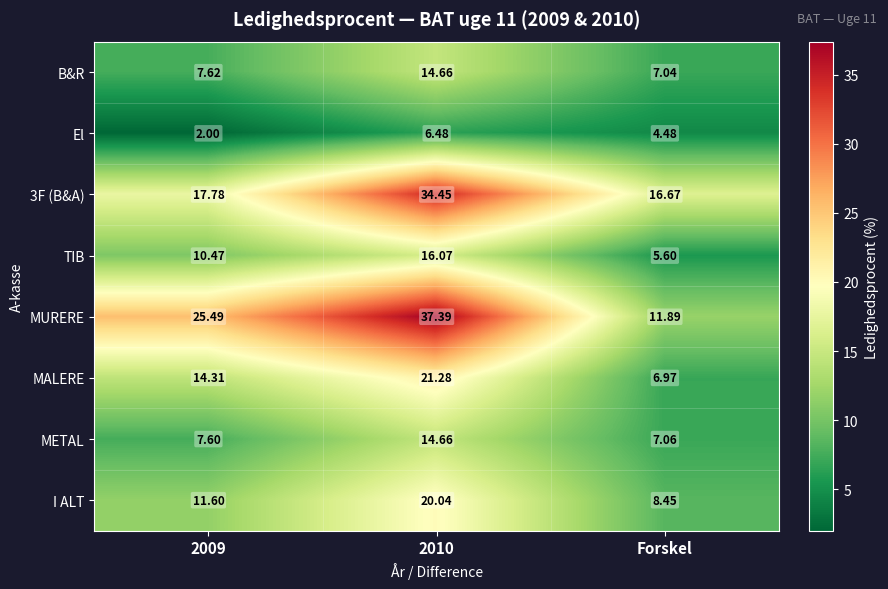

Which series has the largest range (max minus min)?

MURERE